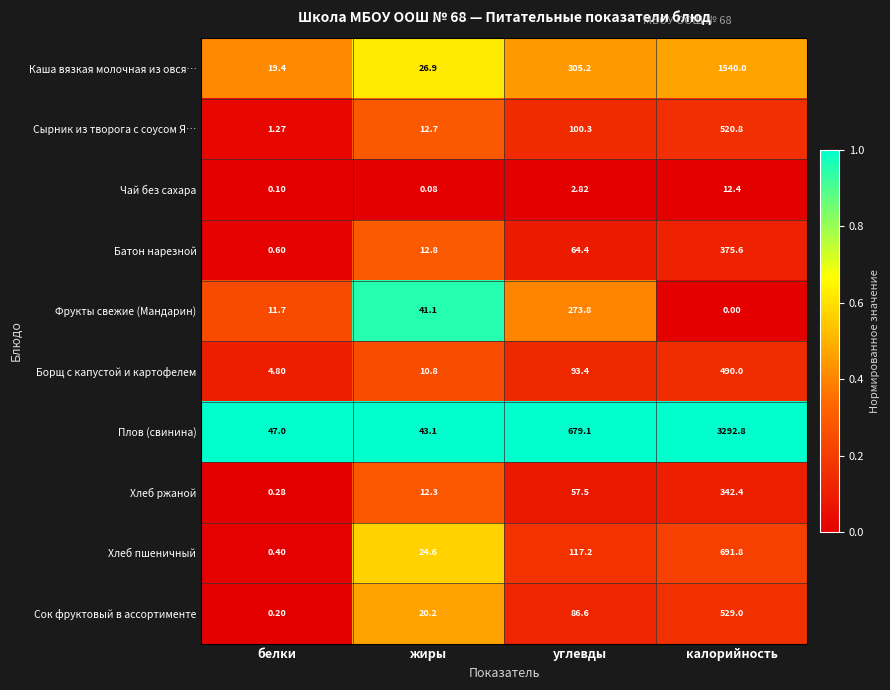

Where does the Хлеб ржаной series first go above 57?

углевды